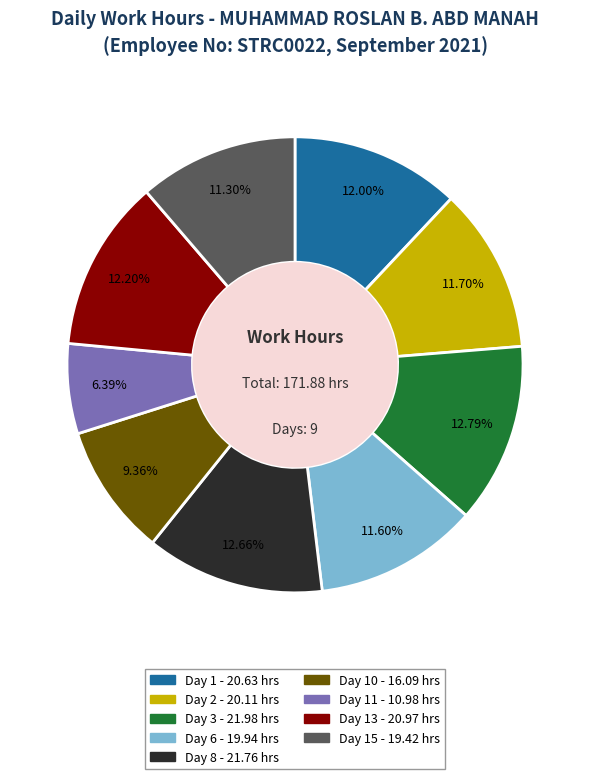

Does any single category account for the majority?

No